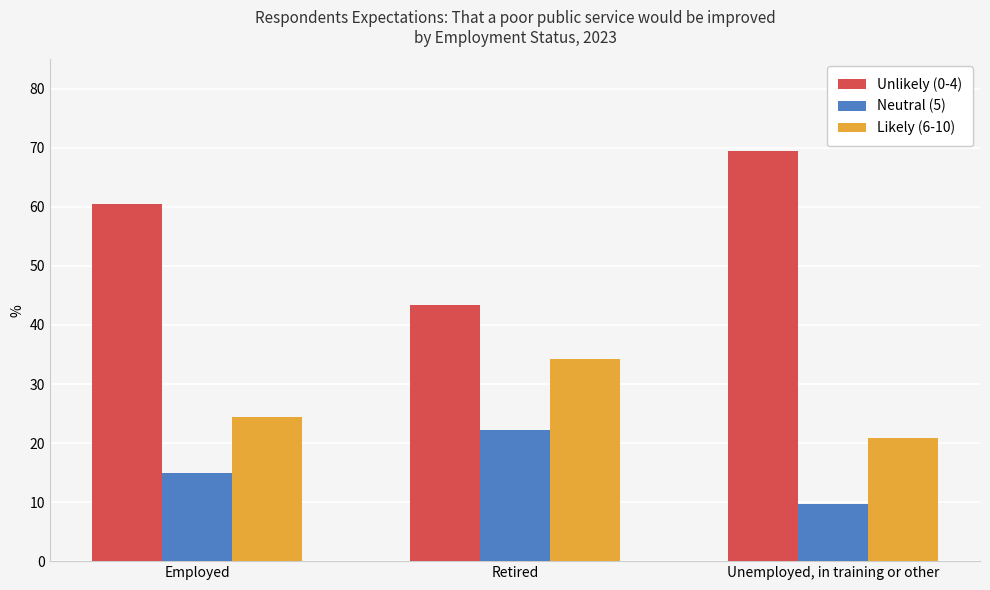

At which label does Likely (6-10) first exceed 24?

Employed